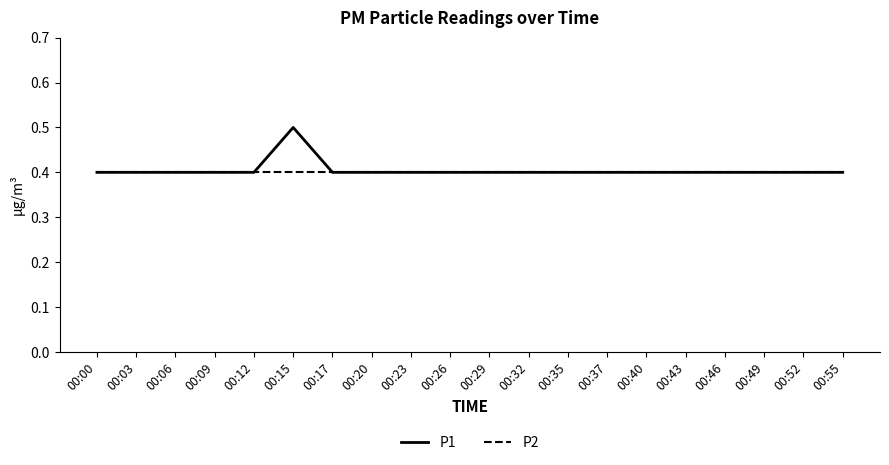

Is it true that P1 equals 0.3 at 00:35?

False